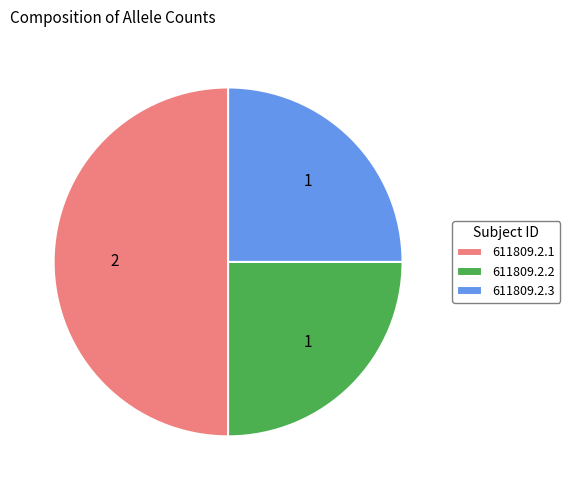

Between 611809.2.3 and 611809.2.1, which is larger?

611809.2.1